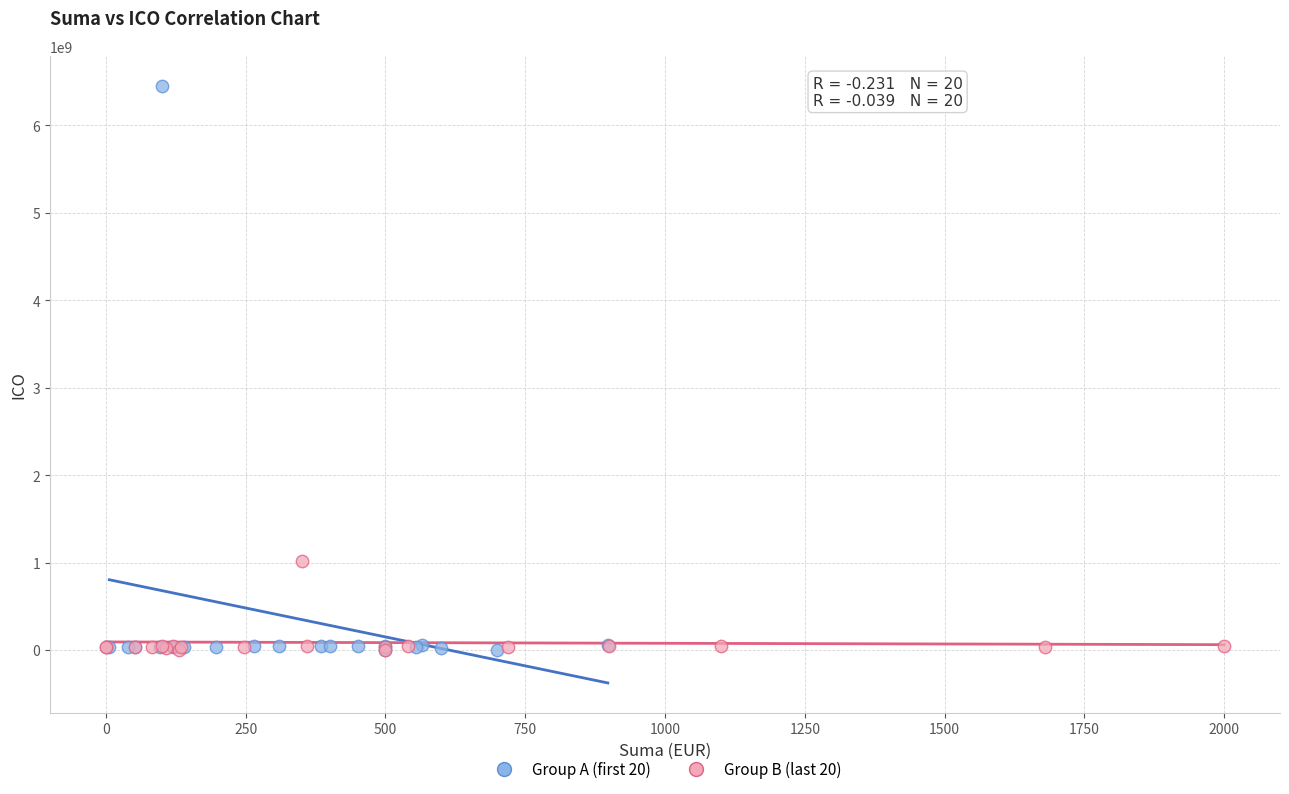

Which series contains the highest Y value?

Group A (first 20)